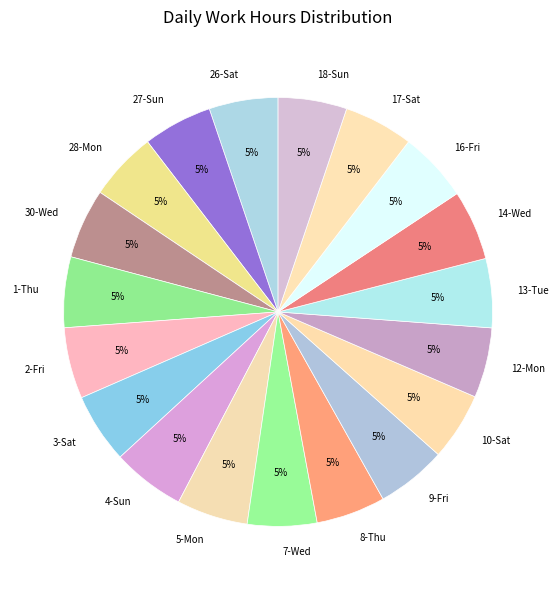

Does 18-Sun account for over 50% of the chart?

No